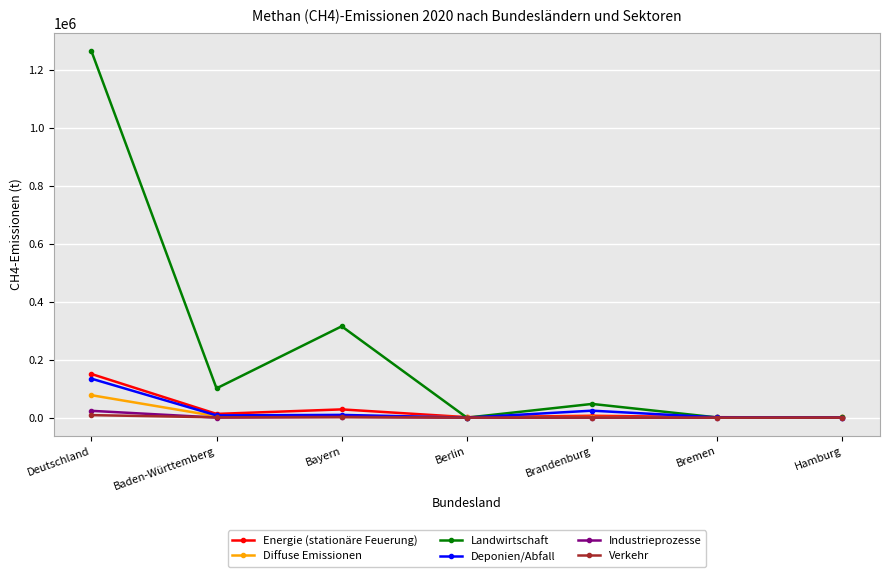

At which category is the sum across all series the highest?

Deutschland